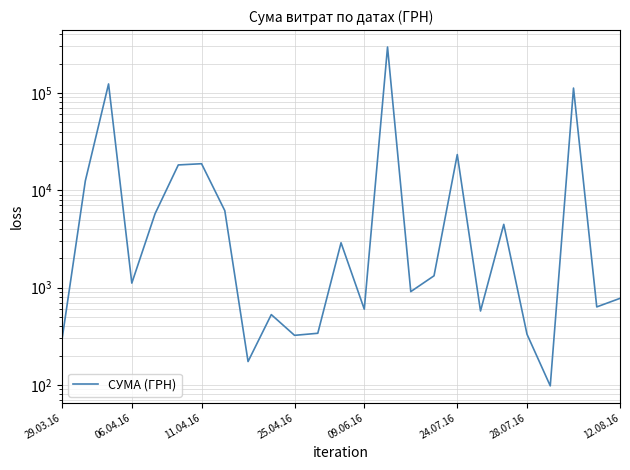

List the labels in order of value, smallest first.

21, 8, 29.03.16, 10, 20, 11, 9, 18, 13, 23, 24, 15, 25.04.16, 16, 12, 19, 09.06.16, 12.08.16, 06.04.16, 24.07.16, 28.07.16, 17, 22, 11.04.16, 14